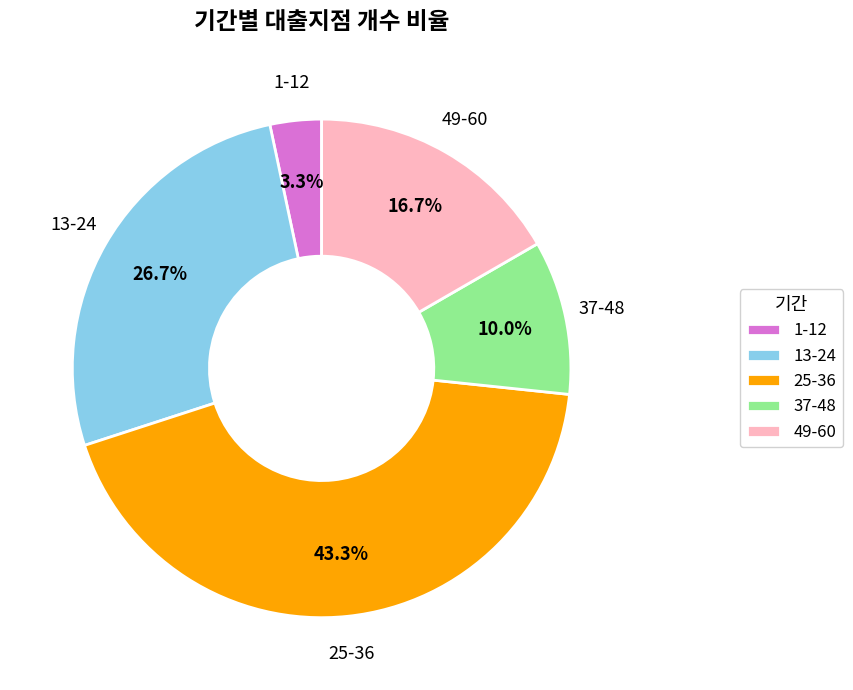

Is there any slice that represents more than half of the pie?

No